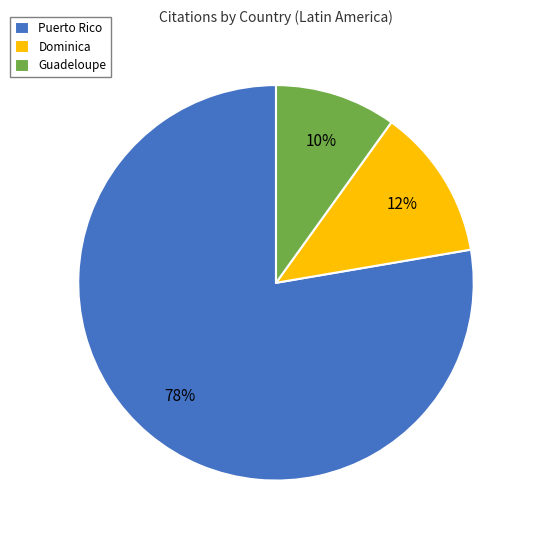

Which slice represents more than half of the pie?

Puerto Rico